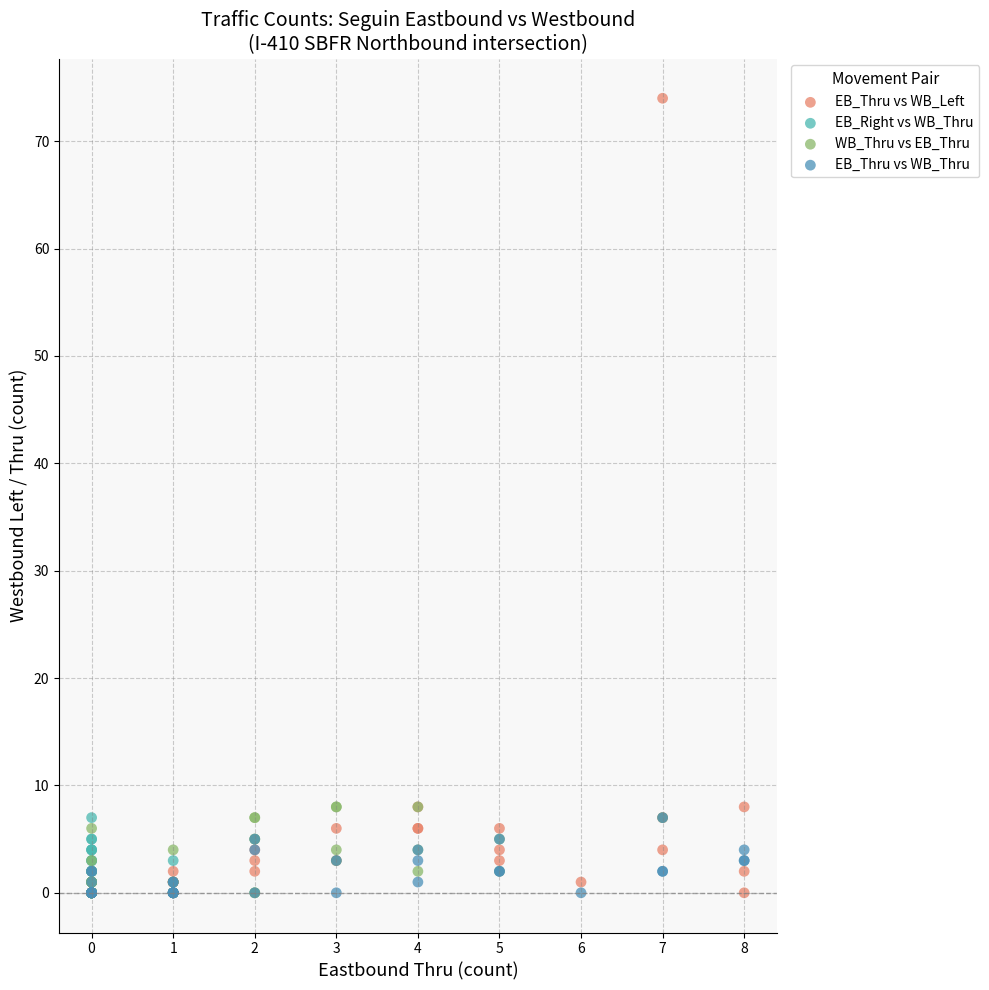

Which series contains the highest Y value?

EB_Thru vs WB_Left